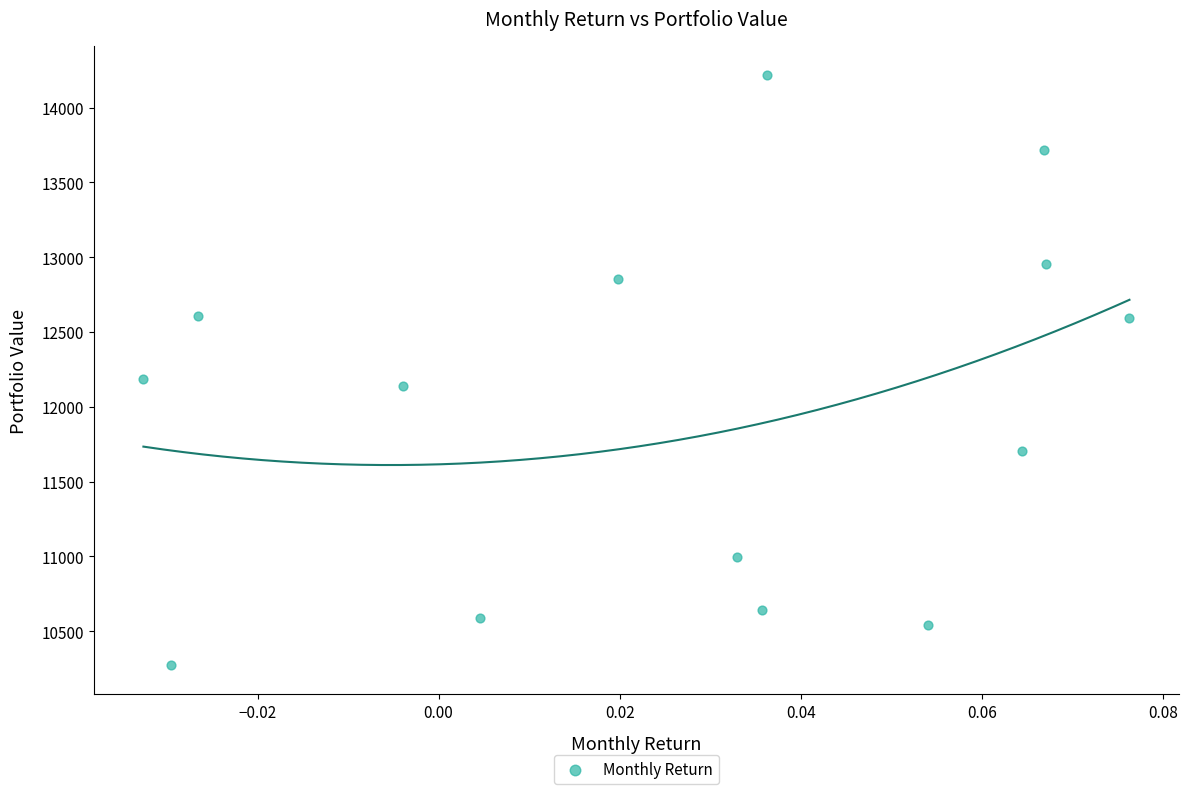

What Y value in the scatter plot is closest to 12244?

12184.5